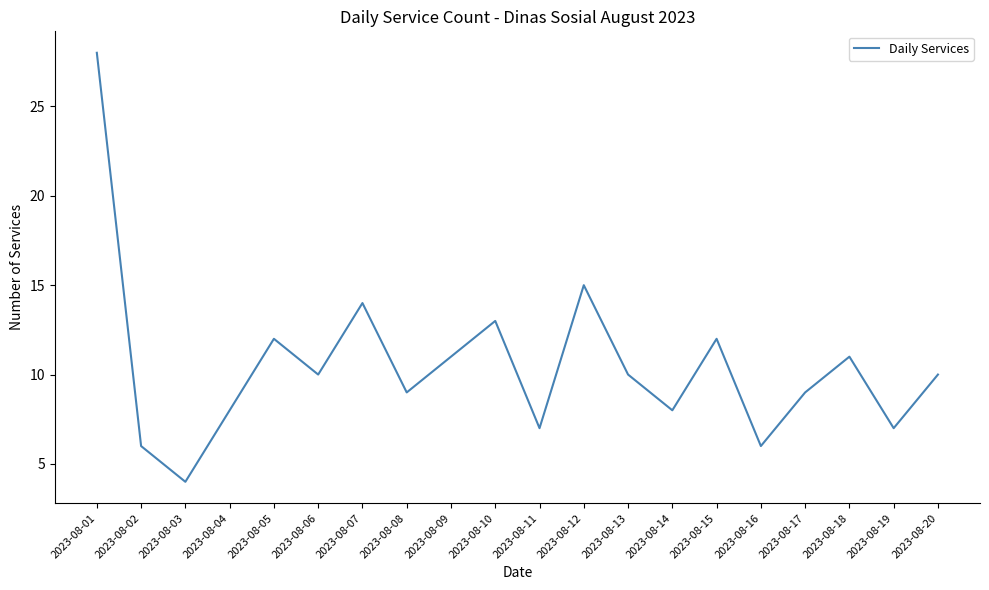

Reading left to right, extract all data points from this chart.

28	6	4	8	12	10	14	9	11	13	7	15	10	8	12	6	9	11	7	10